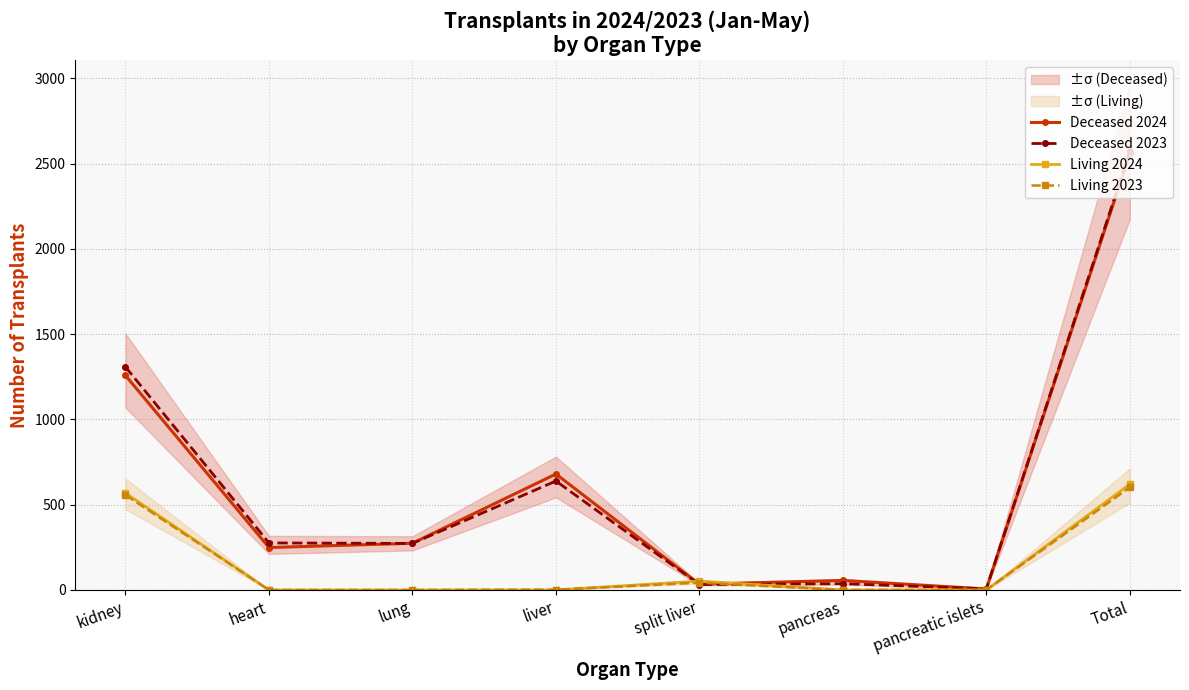

At how many categories does at least one series exceed 1528?

1